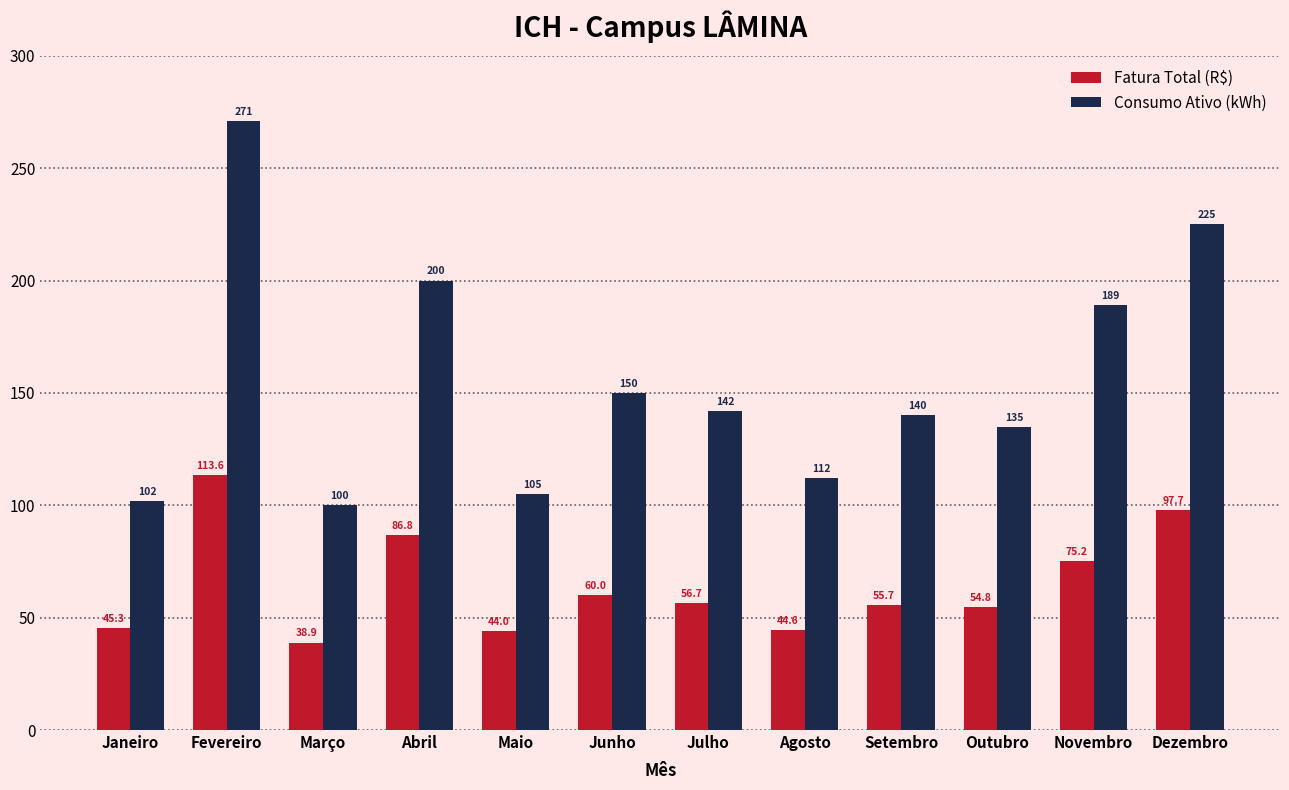

What is the spread (max minus min) of values at Junho?

90.0